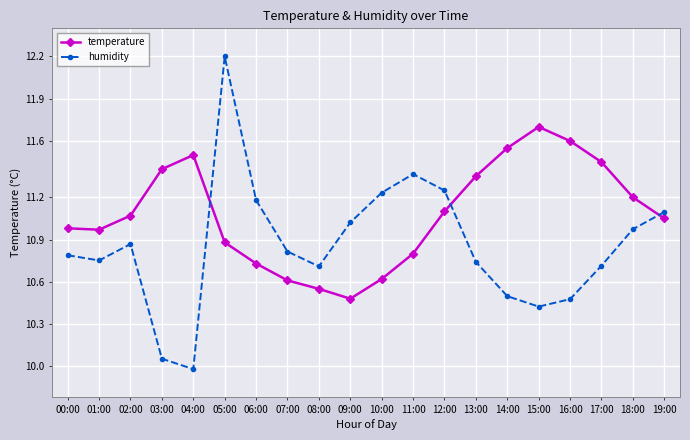

What is the label of the 17th point from the left?

16:00